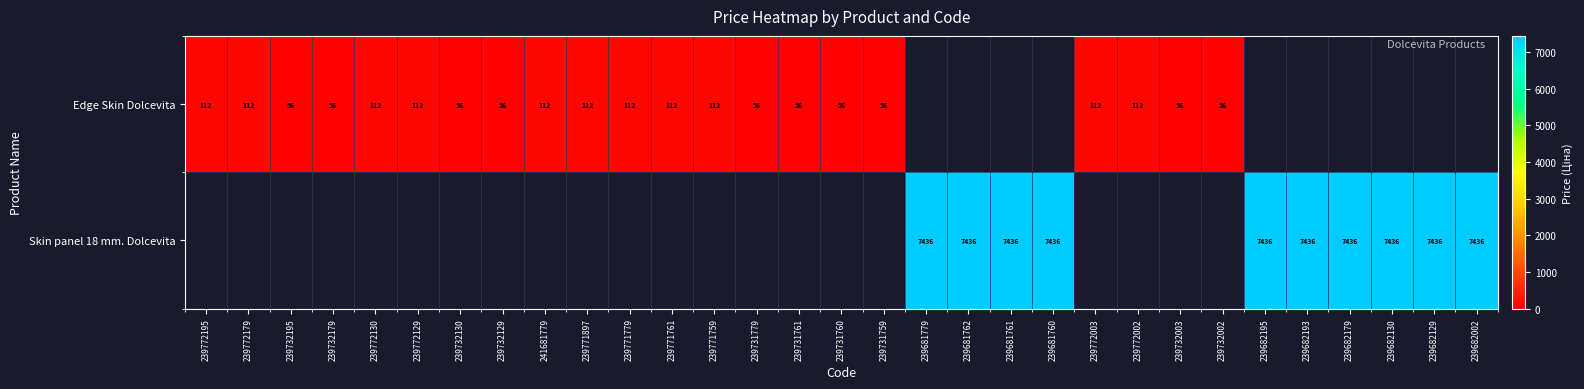

At which category is the sum across all series the highest?

239681779